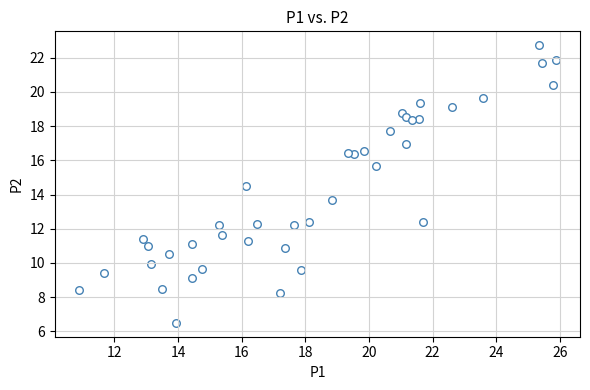

What is the range of Y values (max minus min)?

16.2